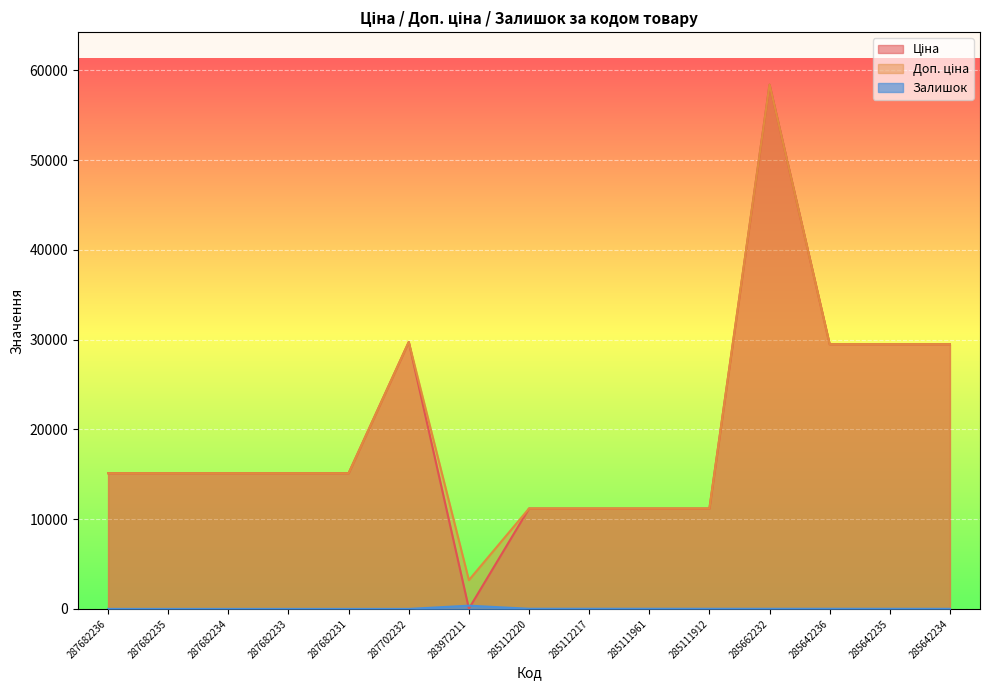

What are all the series names shown in the legend?

Ціна, Доп. ціна, Залишок